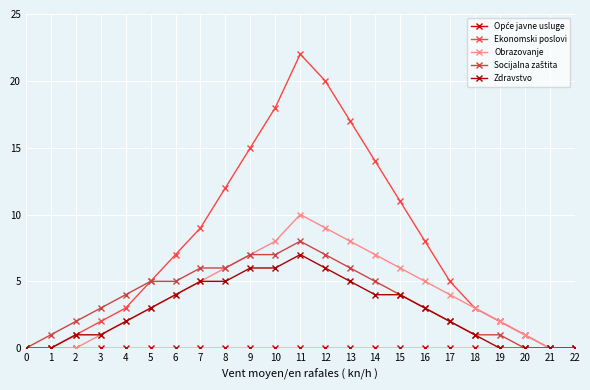

Where does the Obrazovanje series first go above 4?

7